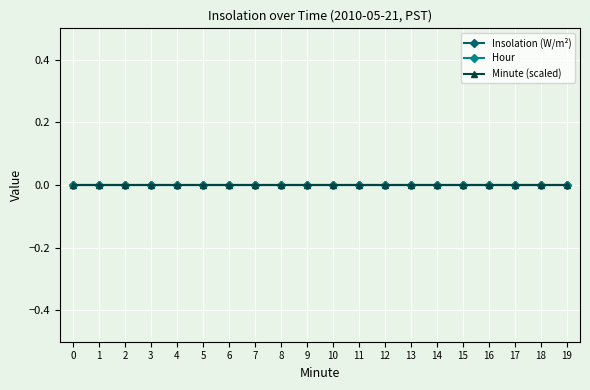

Is this an area chart (filled region under the line)?

No